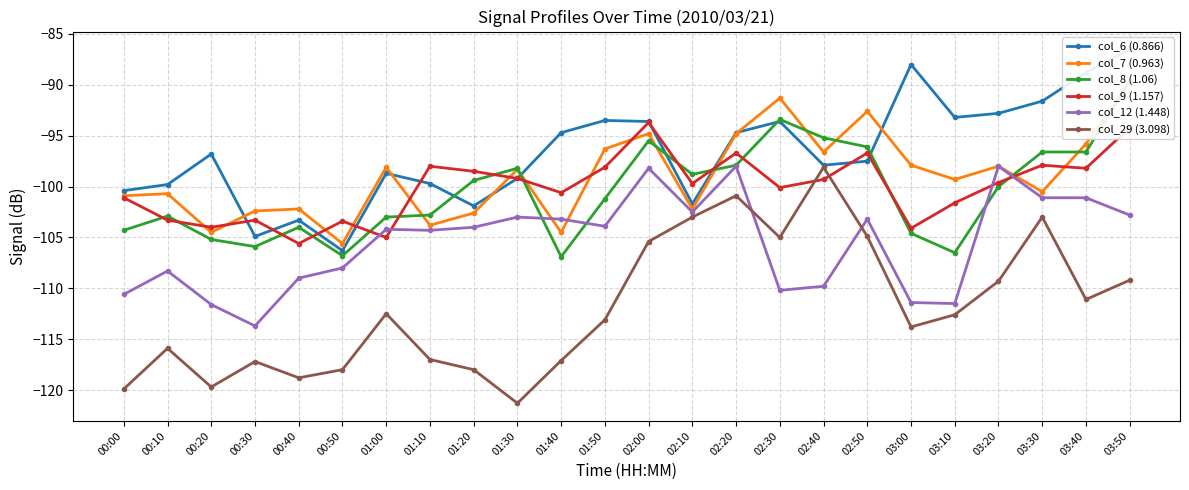

Between which two adjacent categories do col_7 (0.963) and col_12 (1.448) first intersect?

01:30 and 01:40